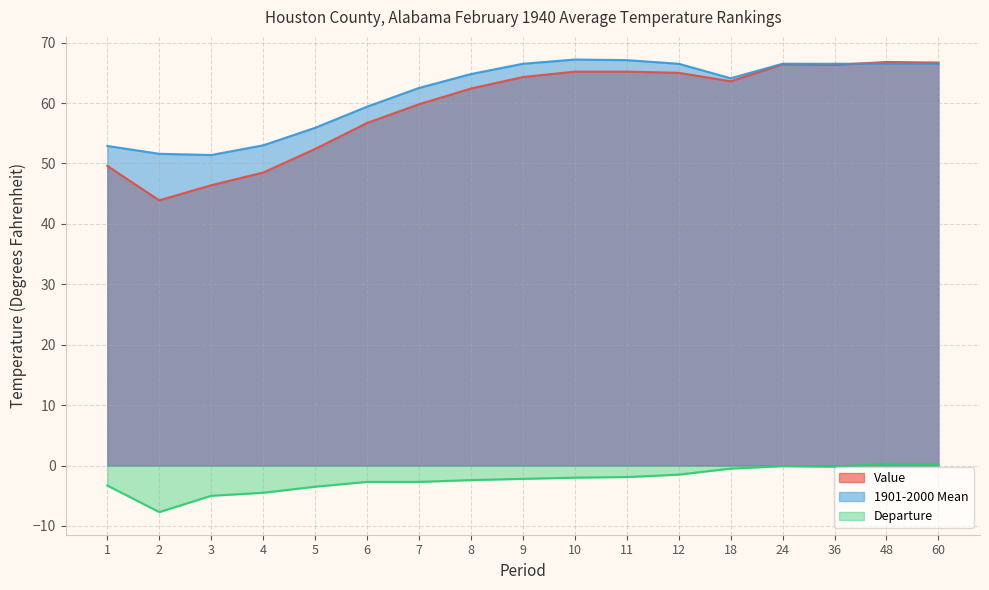

Is the value of Departure at 5 greater than the value of 1901-2000 Mean at 2?

No